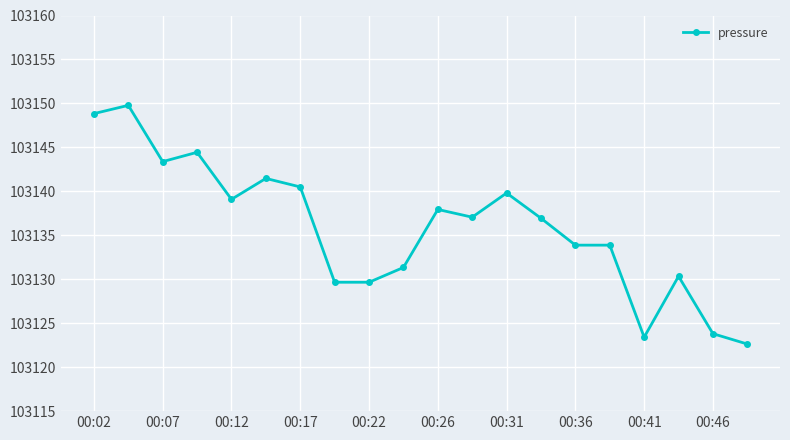

What is the average value?

103135.9